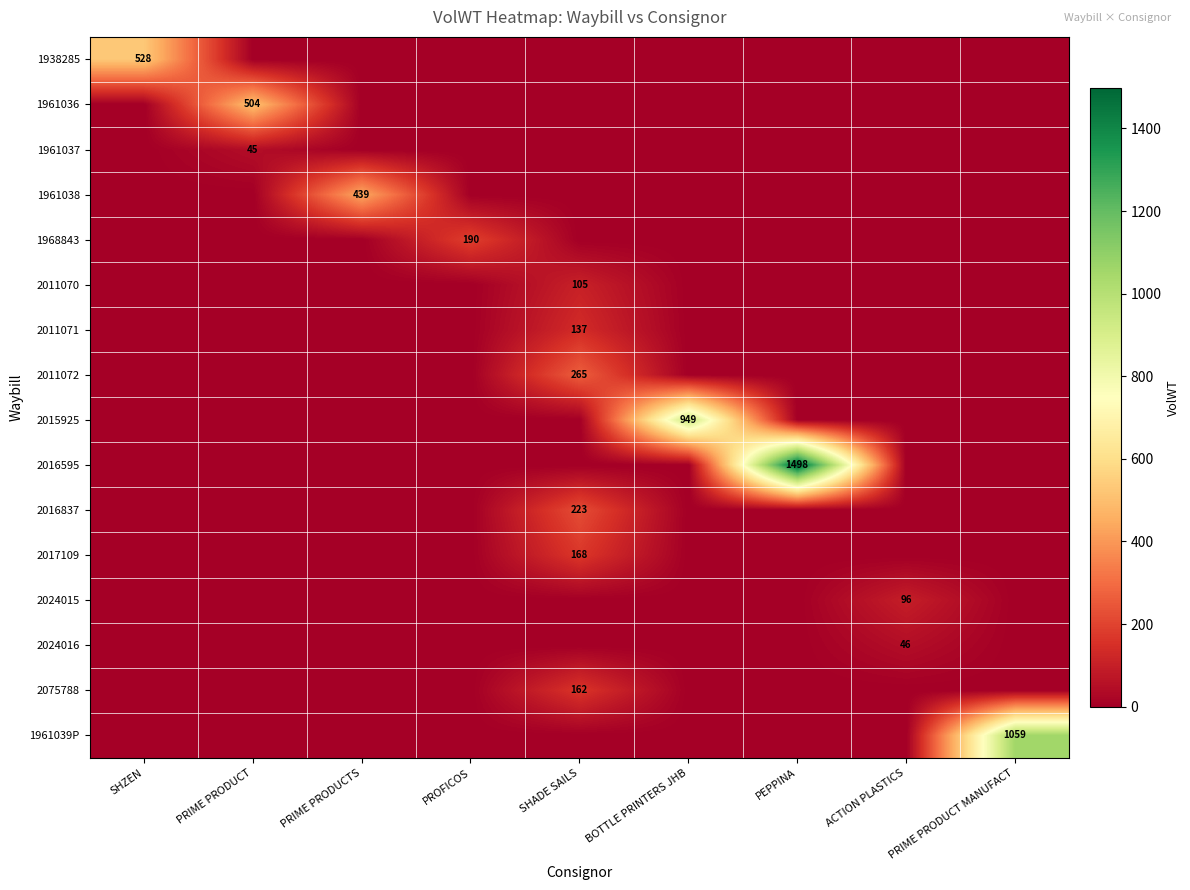

How many distinct data groups are displayed?

16